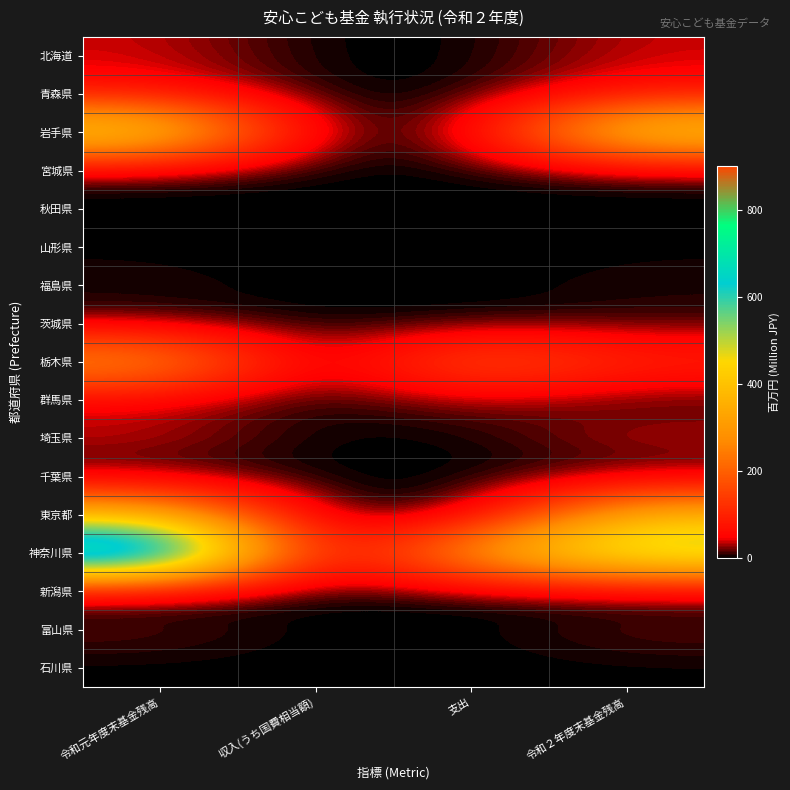

Reading left to right, transcribe all the data shown in this chart.

北海道: 令和元年度末基金残高=37.6	収入(うち国費相当額)=0.0	支出=0.0	令和２年度末基金残高=37.7
青森県: 令和元年度末基金残高=64.6	収入(うち国費相当額)=0.0	支出=0.0	令和２年度末基金残高=64.6
岩手県: 令和元年度末基金残高=484.4	収入(うち国費相当額)=0.0	支出=20.8	令和２年度末基金残高=463.5
宮城県: 令和元年度末基金残高=7.4	収入(うち国費相当額)=0.0	支出=0.0	令和２年度末基金残高=7.4
秋田県: 令和元年度末基金残高=0.0	収入(うち国費相当額)=0.0	支出=0.0	令和２年度末基金残高=0.0
山形県: 令和元年度末基金残高=1.9	収入(うち国費相当額)=0.0	支出=0.0	令和２年度末基金残高=1.9
福島県: 令和元年度末基金残高=6.8	収入(うち国費相当額)=0.0	支出=0.0	令和２年度末基金残高=6.8
茨城県: 令和元年度末基金残高=8.7	収入(うち国費相当額)=0.0	支出=0.0	令和２年度末基金残高=8.7
栃木県: 令和元年度末基金残高=305.3	収入(うち国費相当額)=0.0	支出=201.9	令和２年度末基金残高=103.4
群馬県: 令和元年度末基金残高=32.4	収入(うち国費相当額)=0.0	支出=27.4	令和２年度末基金残高=5.0
埼玉県: 令和元年度末基金残高=41.2	収入(うち国費相当額)=0.2	支出=0.0	令和２年度末基金残高=41.4
千葉県: 令和元年度末基金残高=0.0	収入(うち国費相当額)=0.0	支出=0.0	令和２年度末基金残高=0.0
東京都: 令和元年度末基金残高=379.2	収入(うち国費相当額)=0.0	支出=0.0	令和２年度末基金残高=379.2
神奈川県: 令和元年度末基金残高=902.8	収入(うち国費相当額)=0.1	支出=335.1	令和２年度末基金残高=567.9
新潟県: 令和元年度末基金残高=1.1	収入(うち国費相当額)=0.0	支出=0.0	令和２年度末基金残高=1.1
富山県: 令和元年度末基金残高=19.0	収入(うち国費相当額)=0.0	支出=0.0	令和２年度末基金残高=19.0
石川県: 令和元年度末基金残高=0.0	収入(うち国費相当額)=0.0	支出=0.0	令和２年度末基金残高=0.9